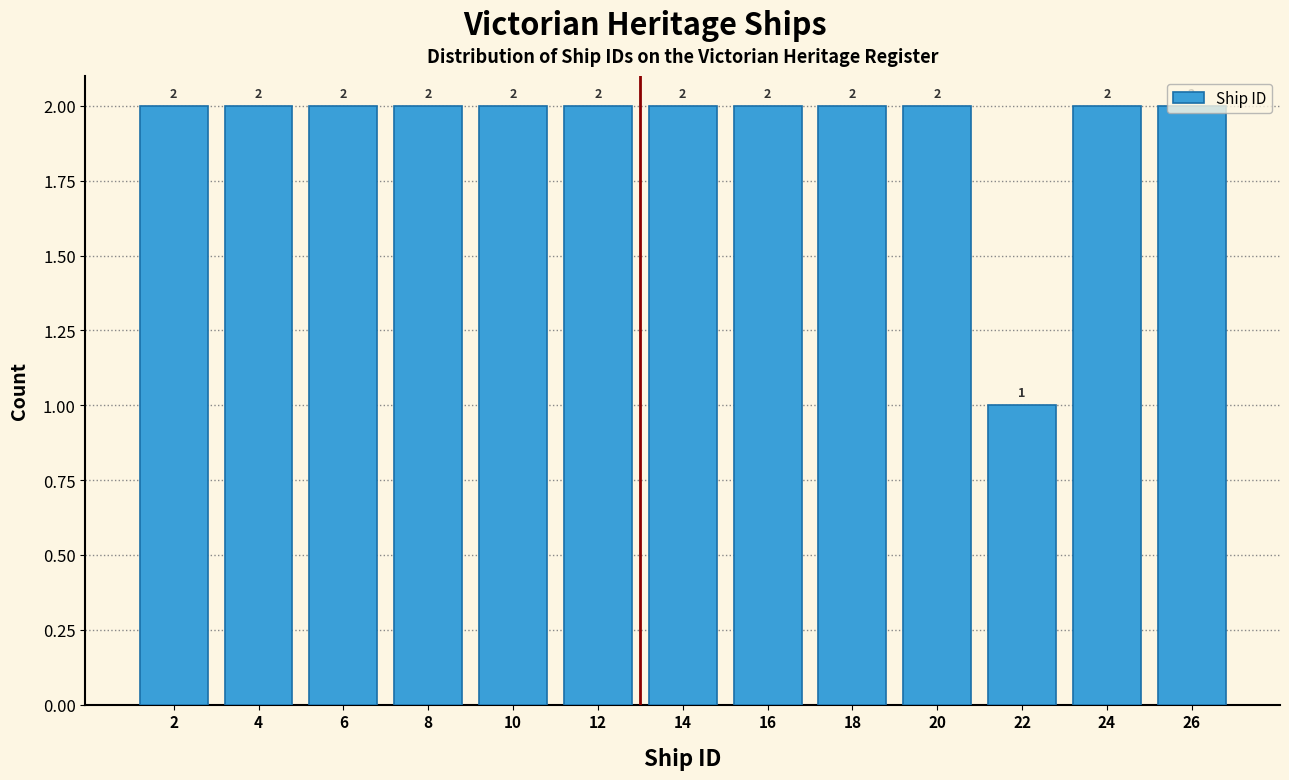

What is the height of the bar covering 1 to 3 on the x-axis?

2